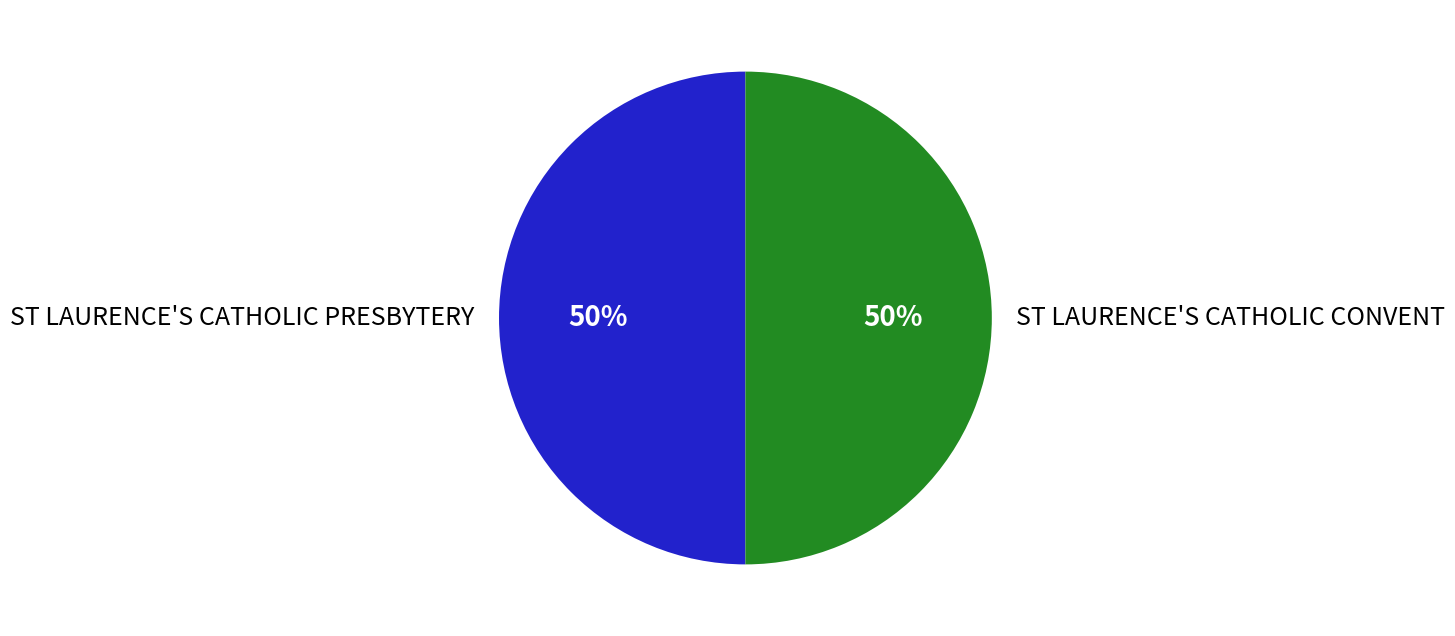

Is it true that ST LAURENCE'S CATHOLIC PRESBYTERY is 50% of the pie?

True